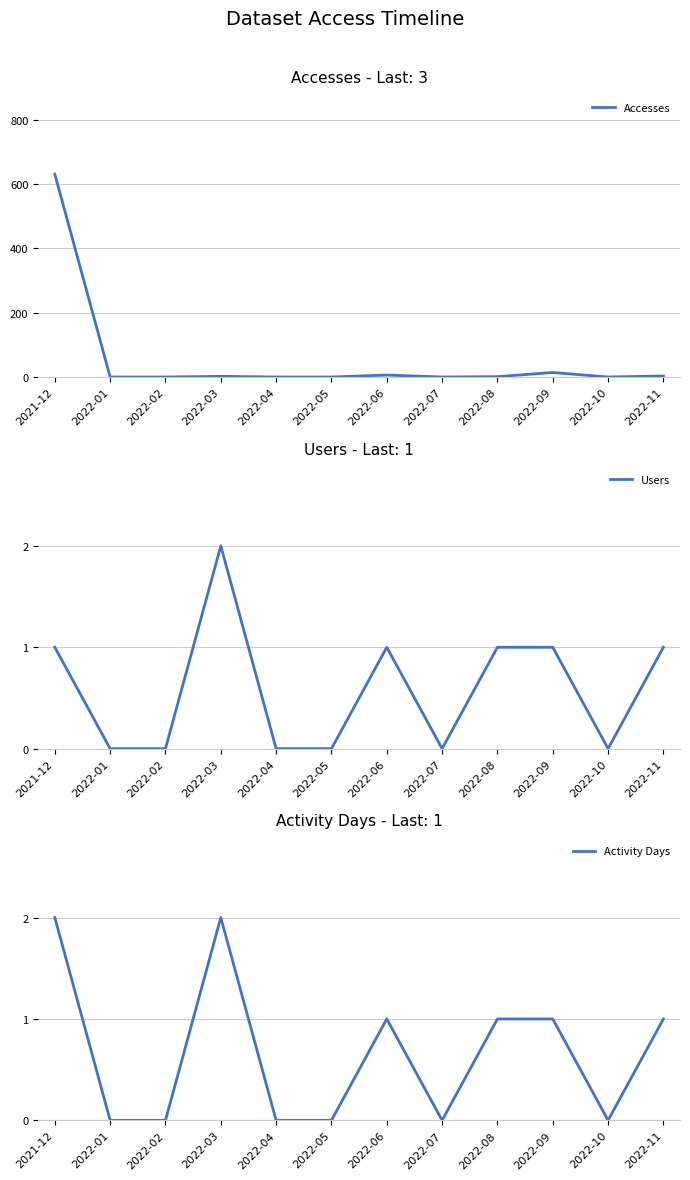

True or false: Accesses and Users intersect in this chart.

False